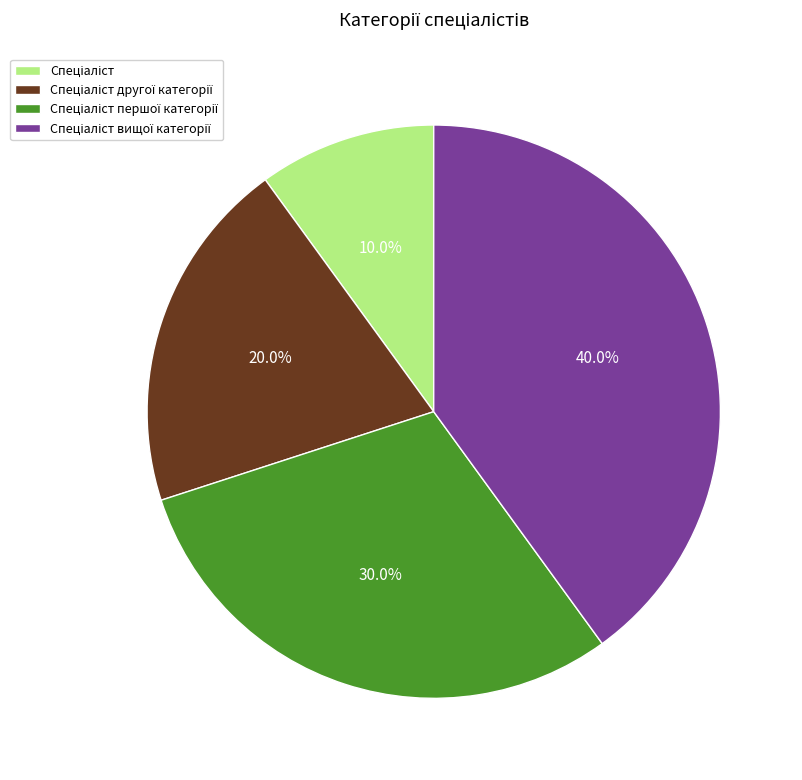

To the nearest percent, what is the difference between the largest and smallest slice percentages?

30%